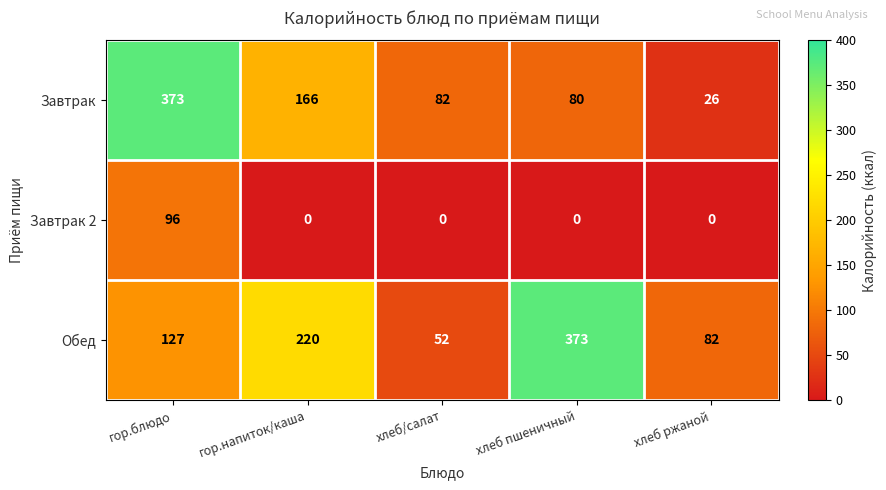

How many data points in Завтрак 2 are above 0?

1